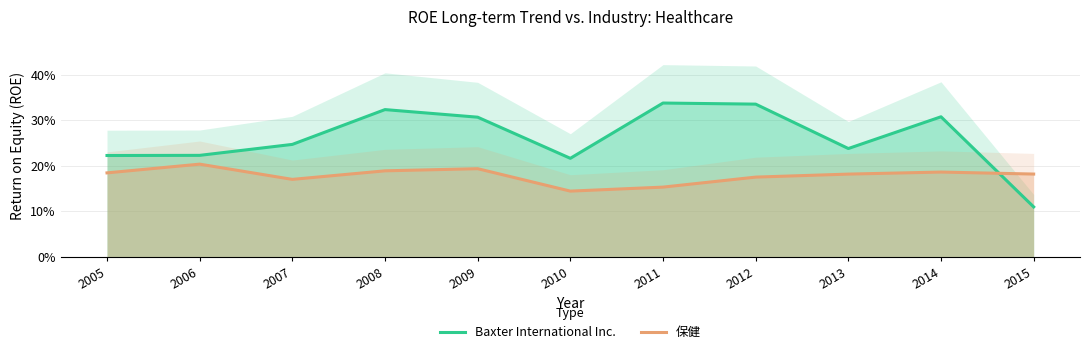

What is the minimum value shown in the chart?

0.1